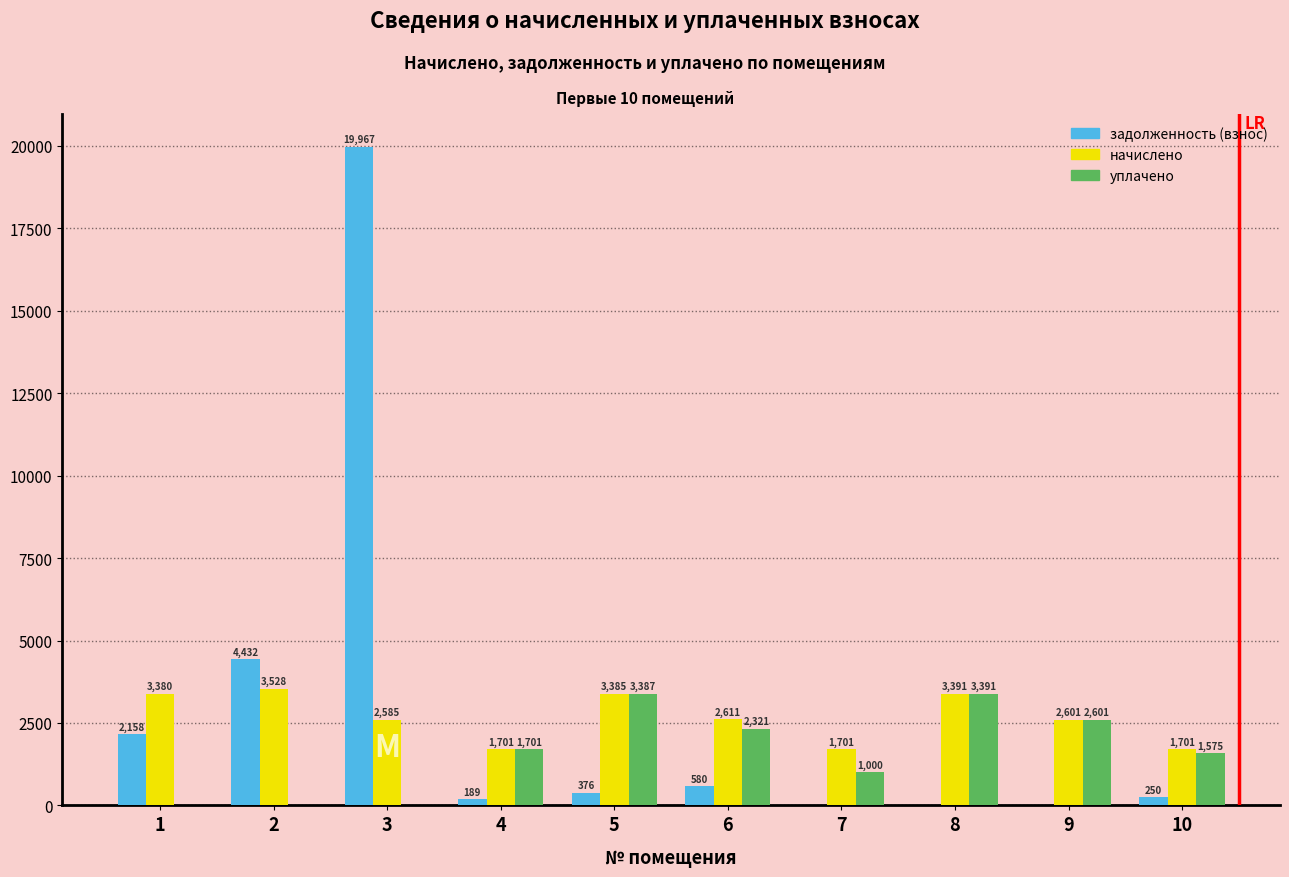

What is the spread (max minus min) of values at 4?

1511.7